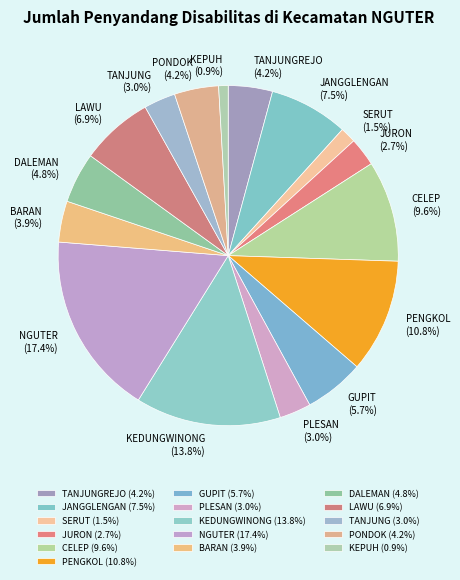

Does GUPIT account for over 50% of the chart?

No